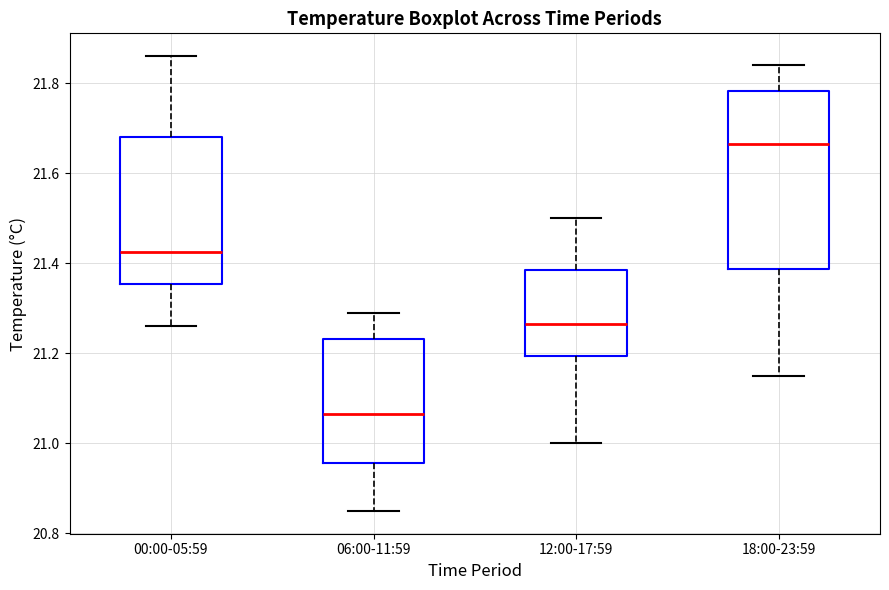

Reading left to right, read every box against the y-axis: the position of its median line, the range the box covers, and the ends of its whiskers. The values are not printed on the chart, so give them approximately, as read against the axis.

00:00-05:59: median 21.42, box 21.36 to 21.68, whiskers 21.26 to 21.86
06:00-11:59: median 21.06, box 20.96 to 21.24, whiskers 20.86 to 21.30
12:00-17:59: median 21.26, box 21.20 to 21.38, whiskers 21.00 to 21.50
18:00-23:59: median 21.66, box 21.38 to 21.78, whiskers 21.16 to 21.84